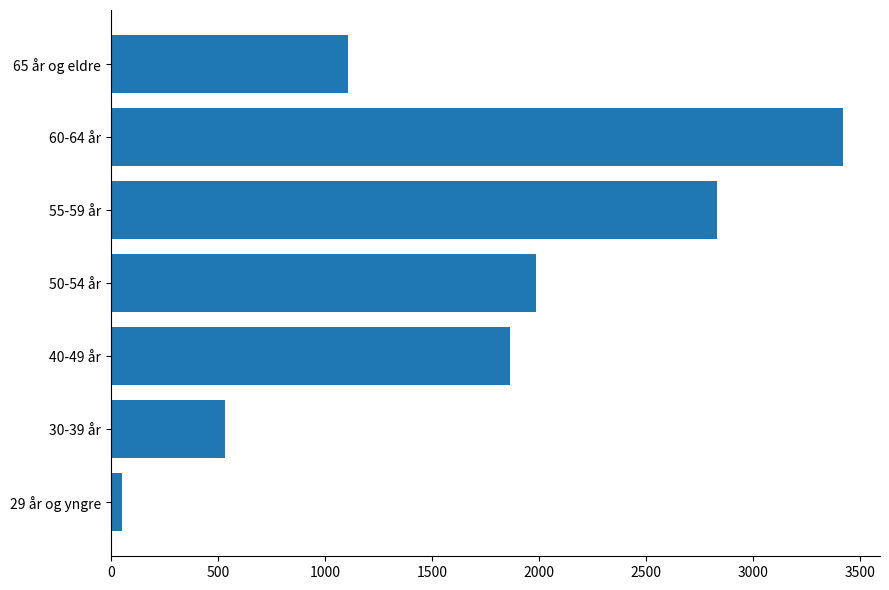

Rank the categories by value from lowest to highest.

29 år og yngre, 30-39 år, 65 år og eldre, 40-49 år, 50-54 år, 55-59 år, 60-64 år